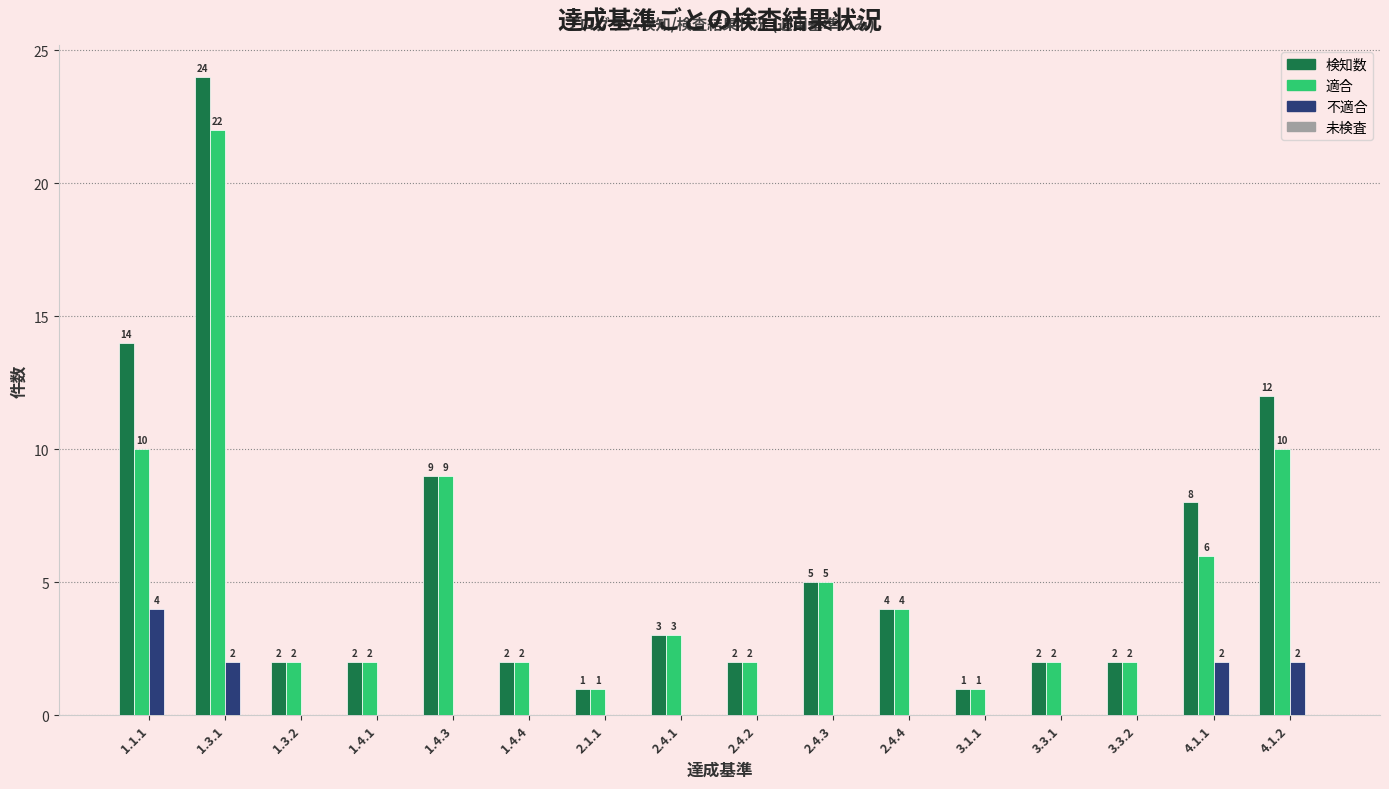

What is the maximum value shown in the chart?

24